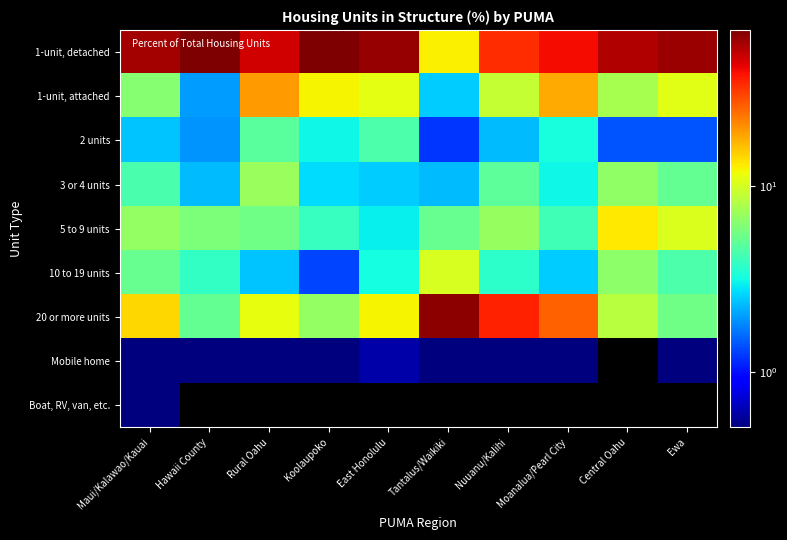

True or false: 20 or more units has a value of 16.9 at Rural Oahu.

False